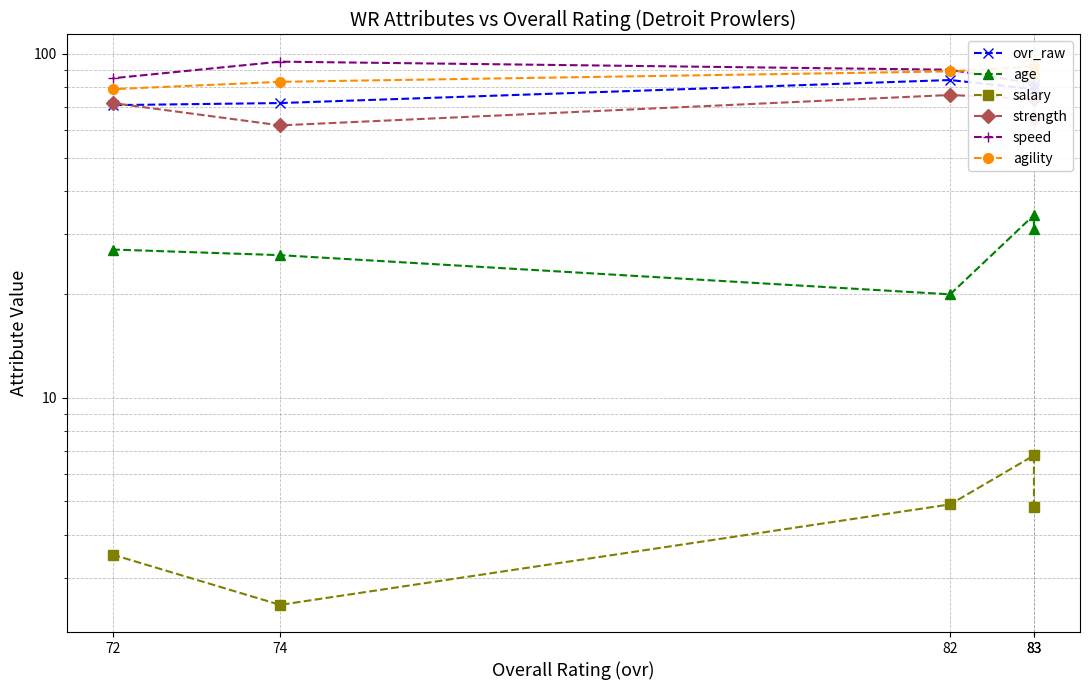

Which has a higher value, 74 or 72?

74